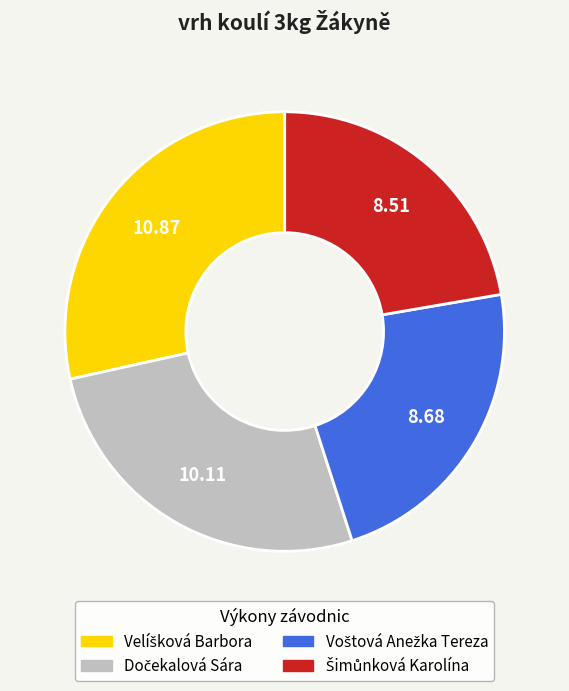

Is there a majority slice in this chart?

No